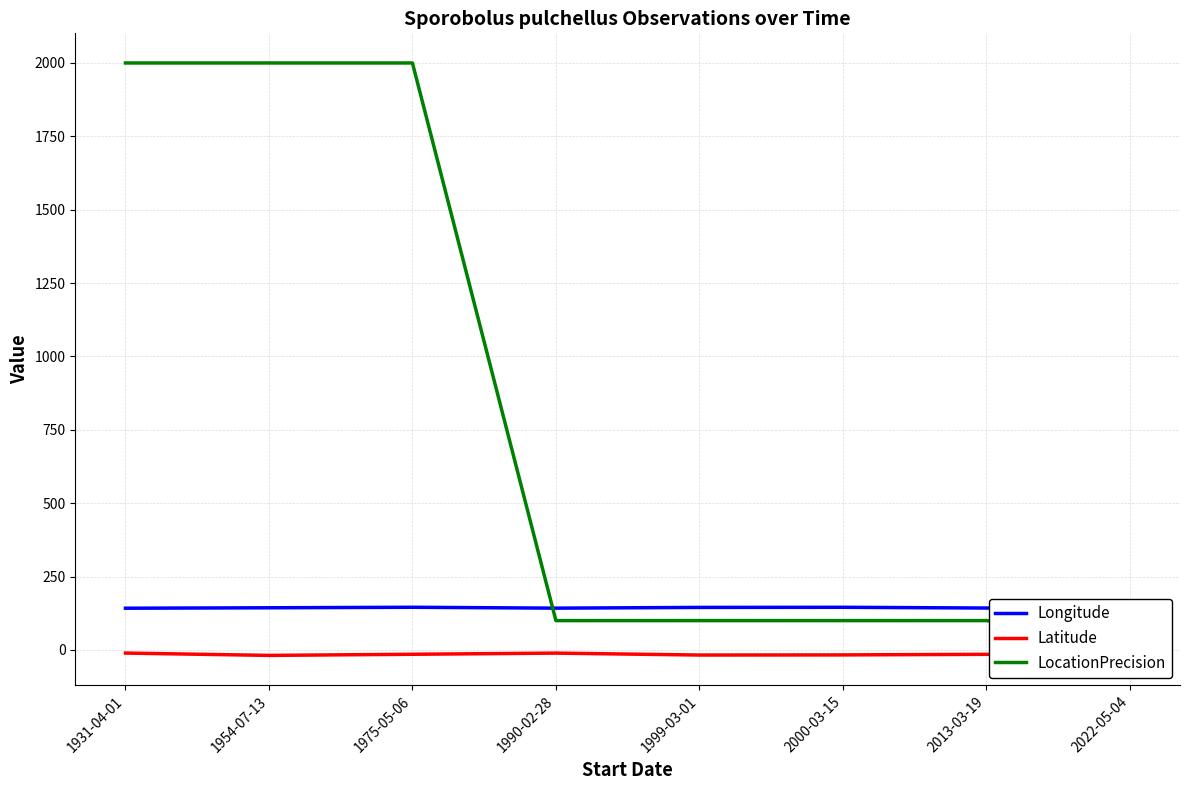

Rank the series at 2013-03-19 from lowest to highest value.

Latitude, LocationPrecision, Longitude